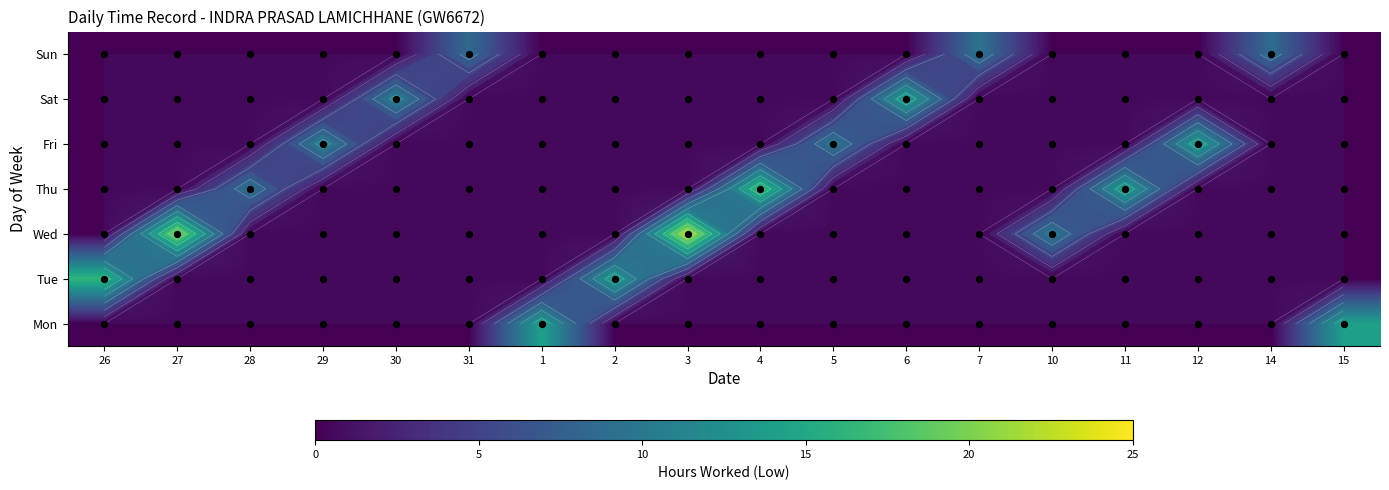

Which has a higher value, 2 or 29?

2